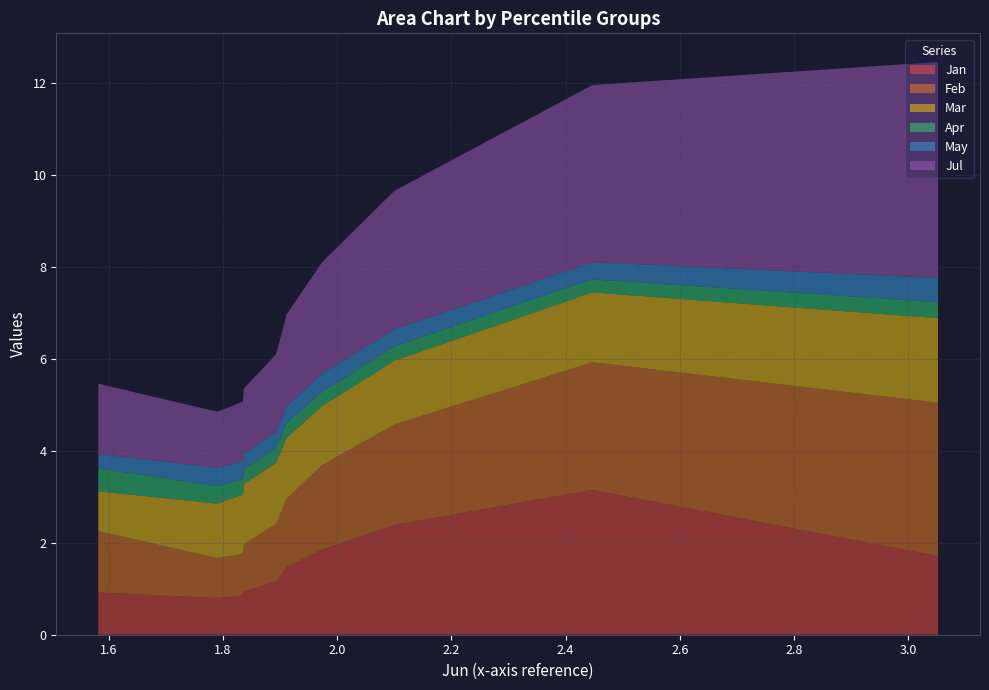

Reading left to right, transcribe all the data shown in this chart.

Jan: pct05=1.7	pct15=3.2	pct25=2.4	pct35=1.8	pct45=1.5	pct55=1.2	pct65=0.9	pct75=0.9	pct85=0.8	pct95=0.9
Feb: pct05=3.3	pct15=2.8	pct25=2.2	pct35=1.8	pct45=1.5	pct55=1.3	pct65=1.0	pct75=0.9	pct85=0.9	pct95=1.3
Mar: pct05=1.8	pct15=1.5	pct25=1.4	pct35=1.3	pct45=1.3	pct55=1.3	pct65=1.3	pct75=1.3	pct85=1.2	pct95=0.9
Apr: pct05=0.3	pct15=0.3	pct25=0.3	pct35=0.3	pct45=0.3	pct55=0.3	pct65=0.3	pct75=0.3	pct85=0.4	pct95=0.5
May: pct05=0.5	pct15=0.4	pct25=0.4	pct35=0.4	pct45=0.4	pct55=0.4	pct65=0.3	pct75=0.4	pct85=0.4	pct95=0.3
Jul: pct05=4.7	pct15=3.9	pct25=3.0	pct35=2.4	pct45=2.0	pct55=1.7	pct65=1.4	pct75=1.3	pct85=1.2	pct95=1.5